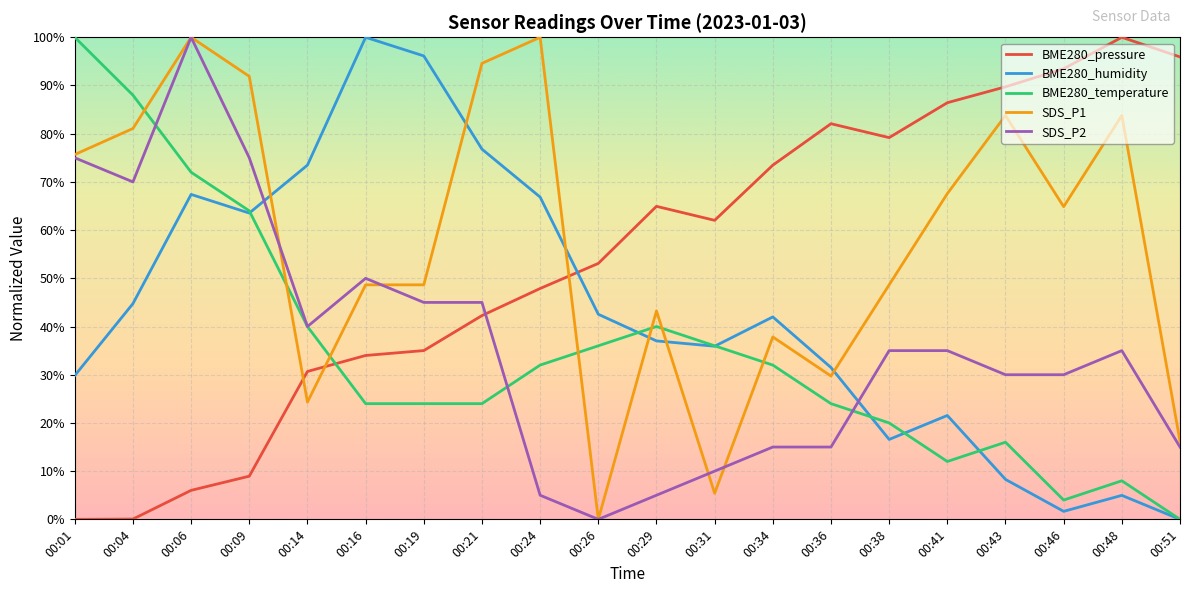

Which series has the widest spread of values?

BME280_pressure